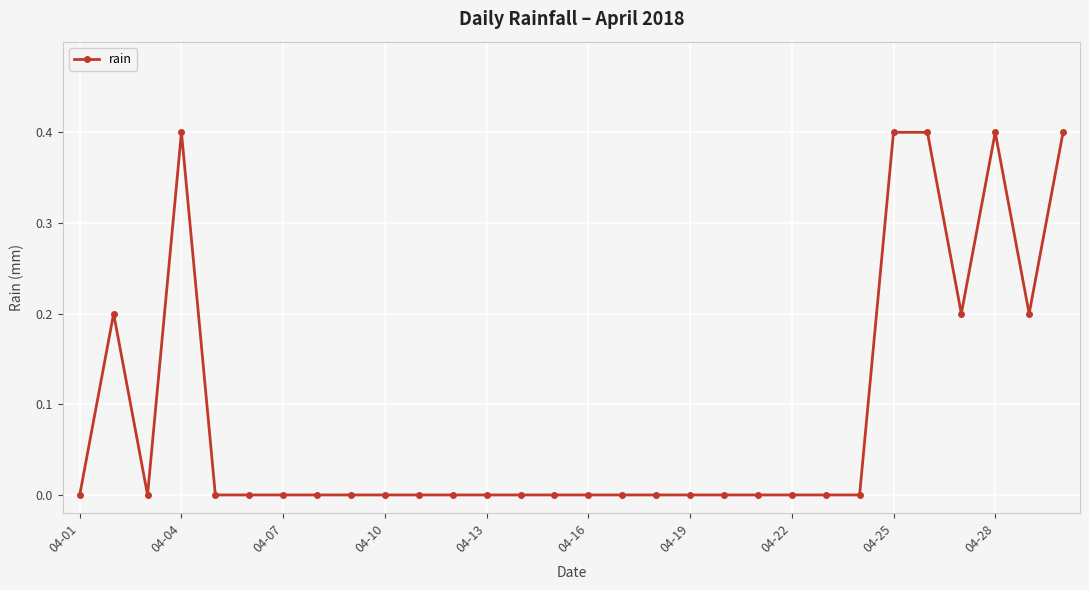

Reading right to left, transcribe all the data shown in this chart.

0.4	0.2	0.4	0.2	0.4	0.4	0.0	0.0	0.0	0.0	0.0	0.0	0.0	0.0	0.0	0.0	0.0	0.0	0.0	0.0	0.0	0.0	0.0	0.0	0.0	0.0	0.4	0.0	0.2	0.0